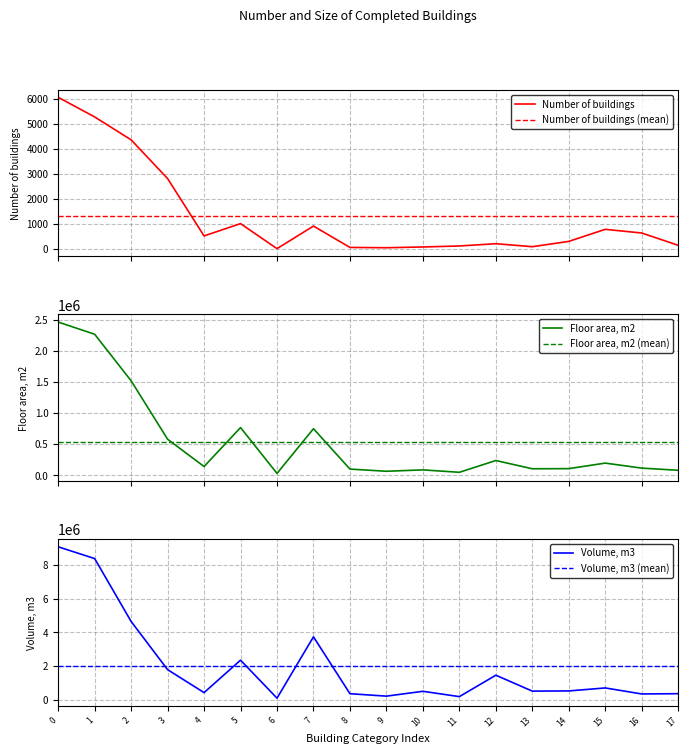

The Number of buildings series shows 522 at 4. True or false?

True